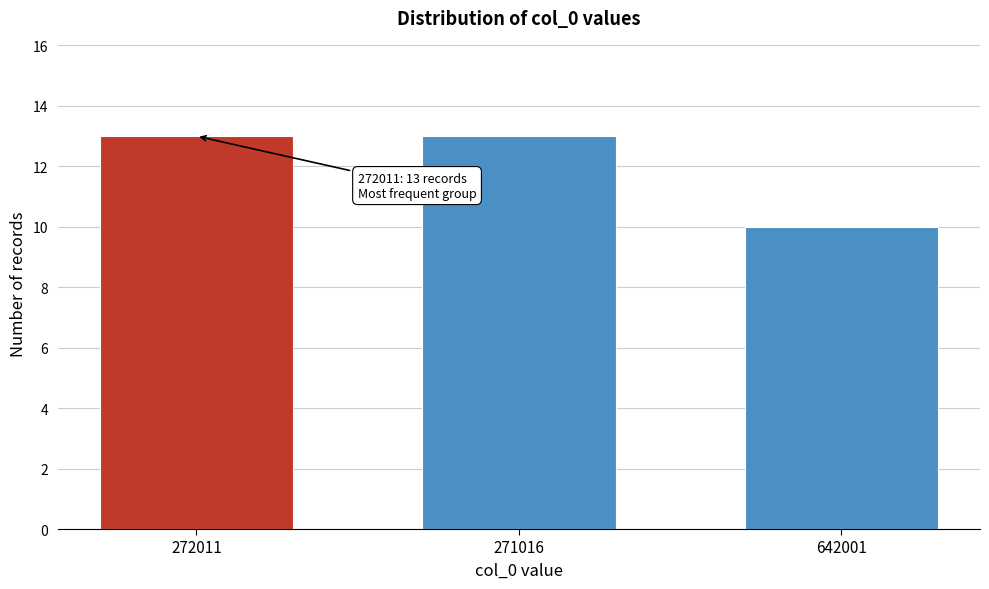

Reading left to right, transcribe all the data shown in this chart.

272011=13	271016=13	642001=10